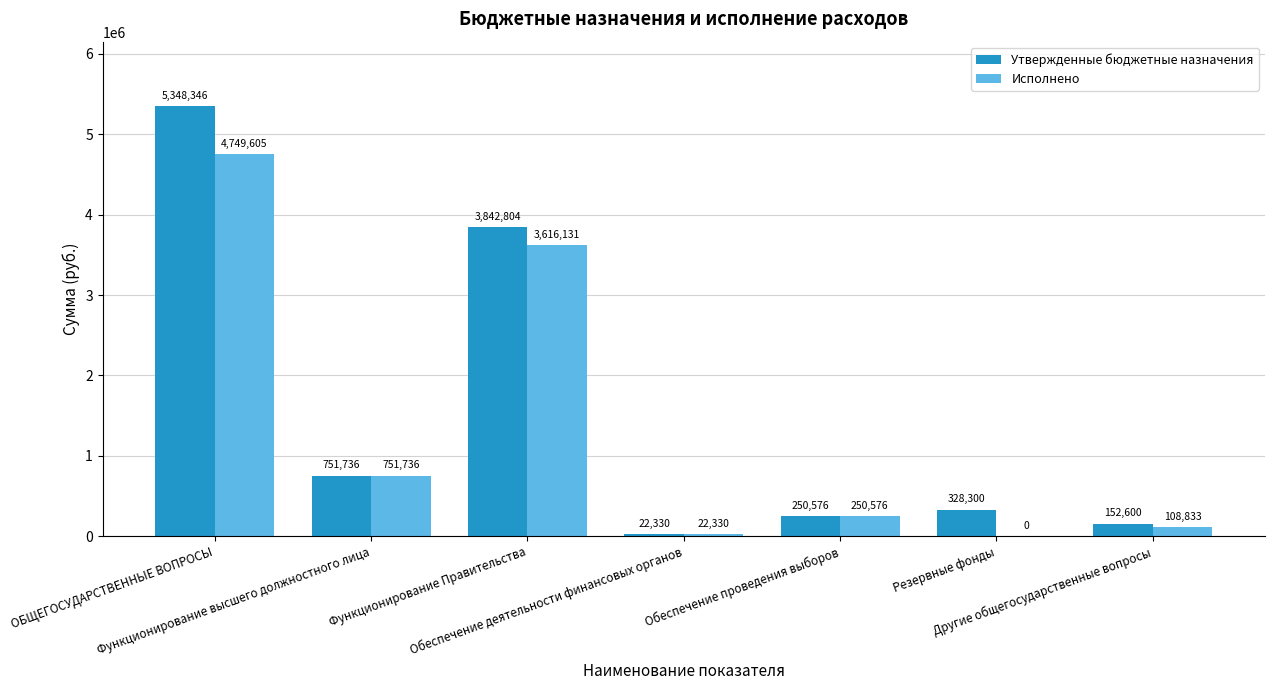

Where does the Исполнено series first go above 250576?

ОБЩЕГОСУДАРСТВЕННЫЕ ВОПРОСЫ